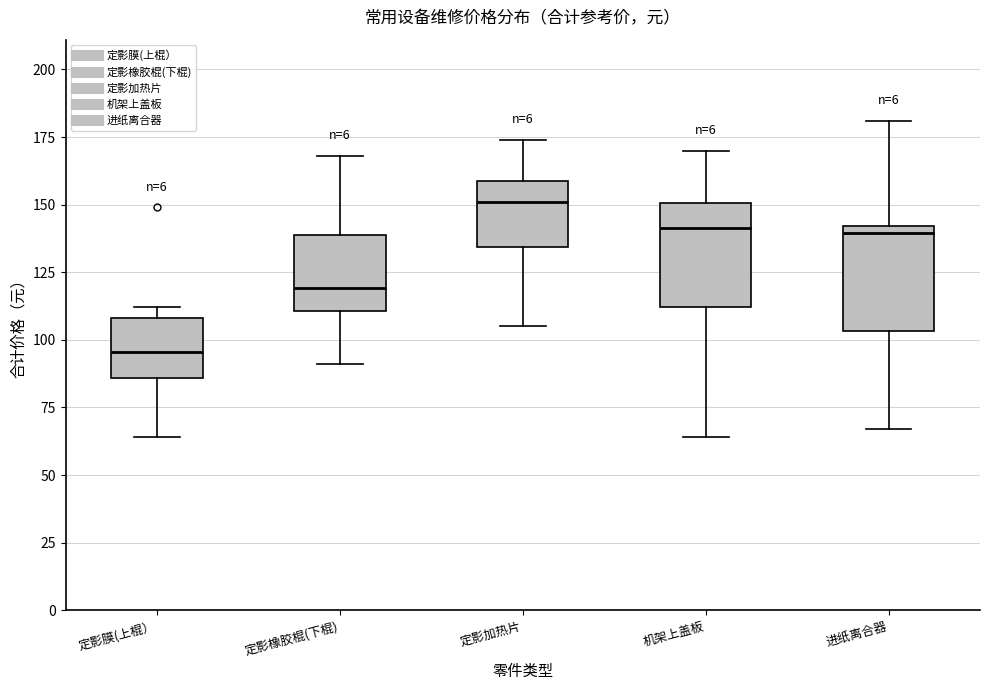

Which box has the highest median line?

定影加热片